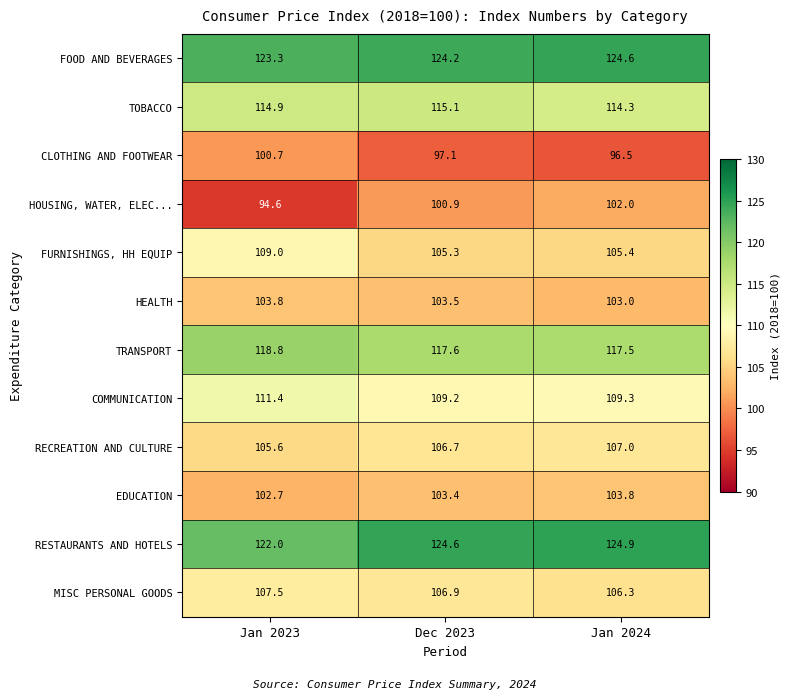

What is the average value of the RESTAURANTS AND HOTELS series?

123.8